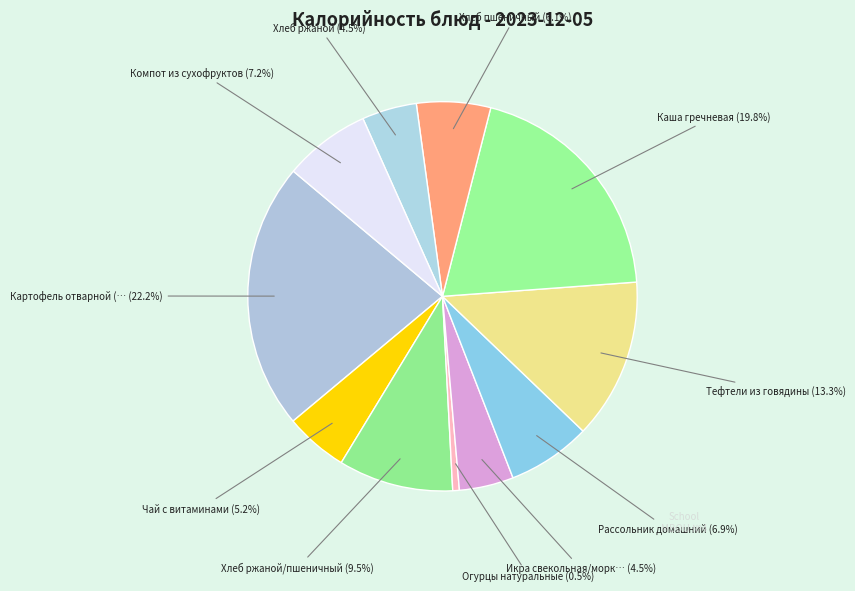

How many segments does this pie chart have?

11